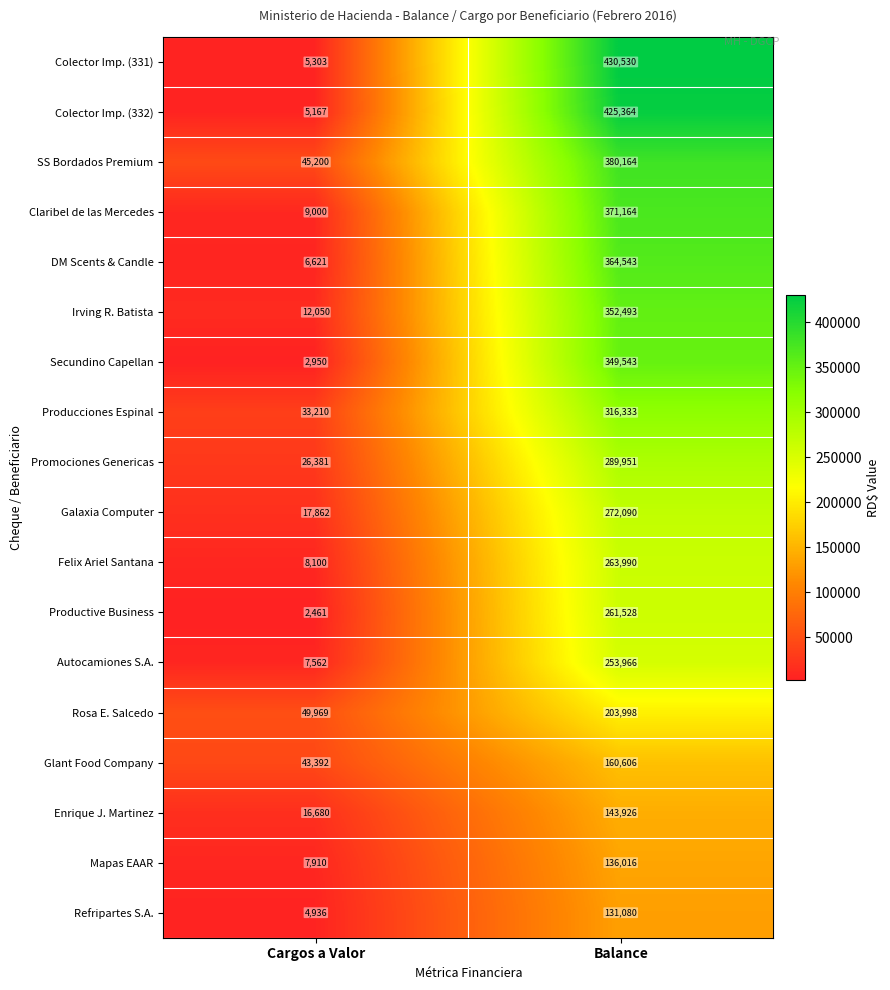

True or false: Producciones Espinal has a value of 33210 at Cargos a Valor.

True